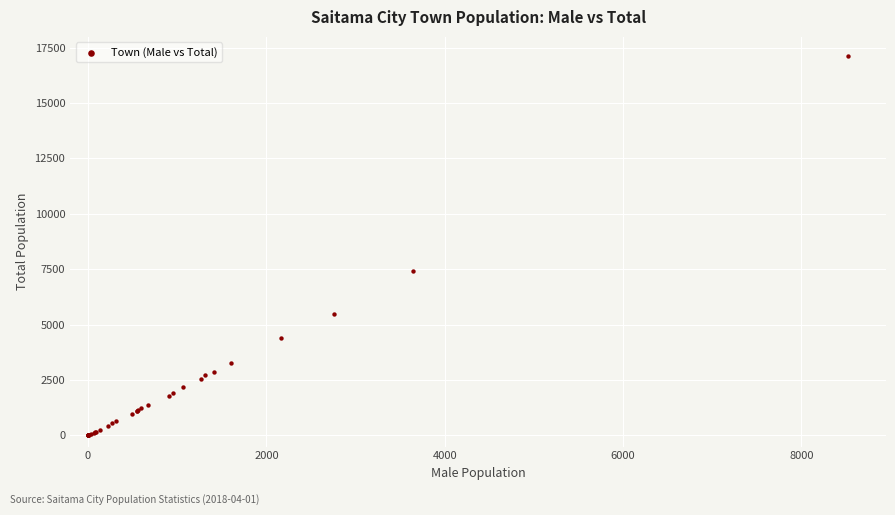

What Y value in the scatter plot is closest to 8562?

7412